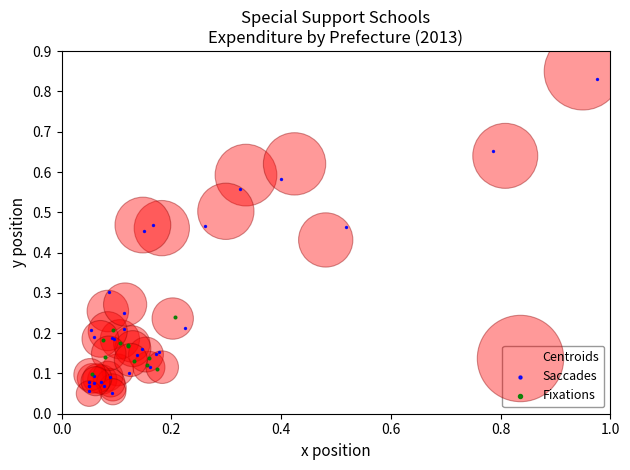

What are all the series names shown in the legend?

Centroids, Saccades, Fixations